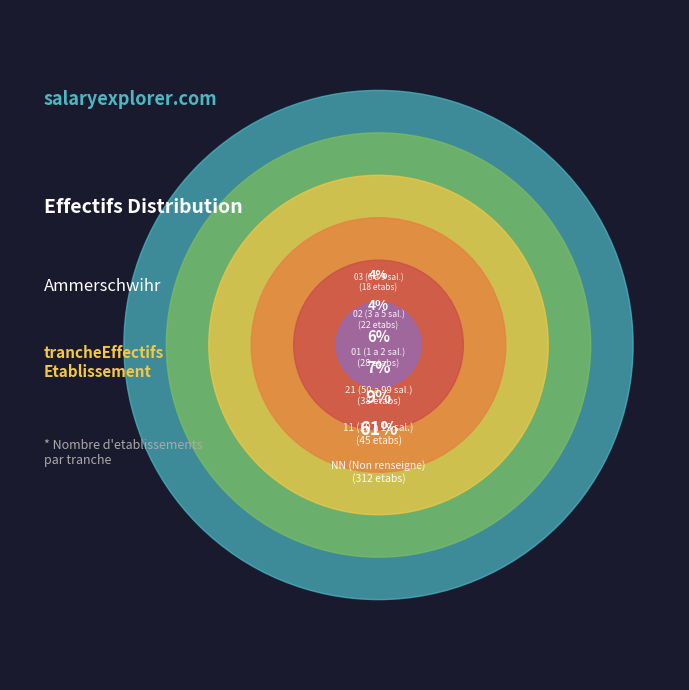

Which has a higher value, 03 or 22?

03